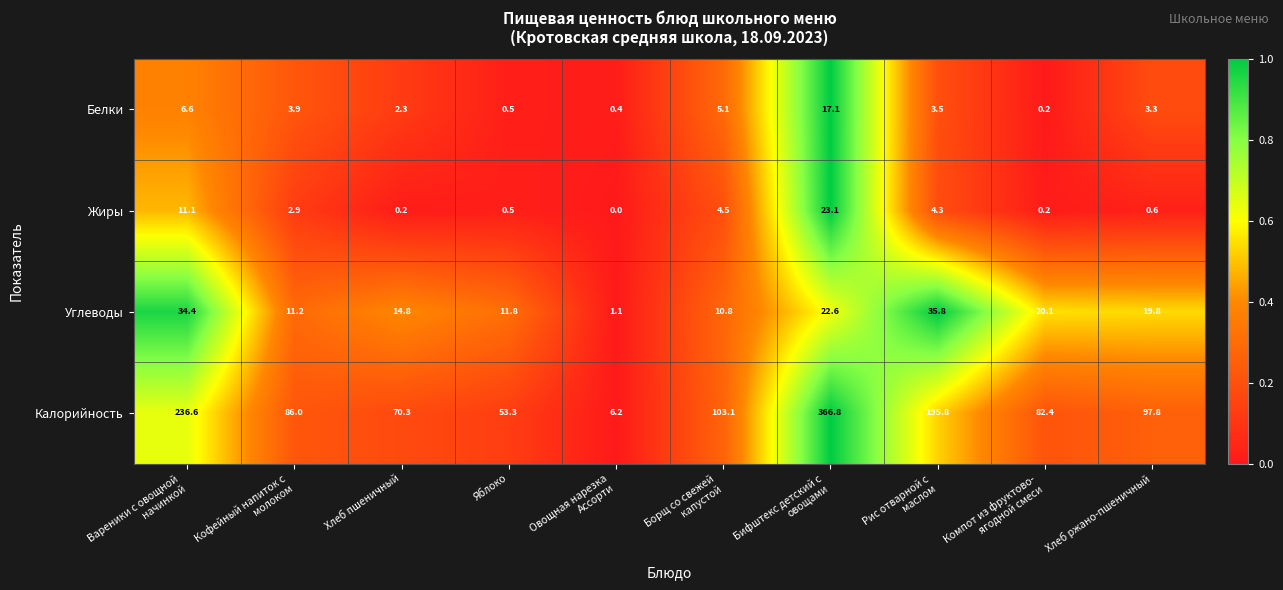

Which series has the largest total across all categories?

Калорийность